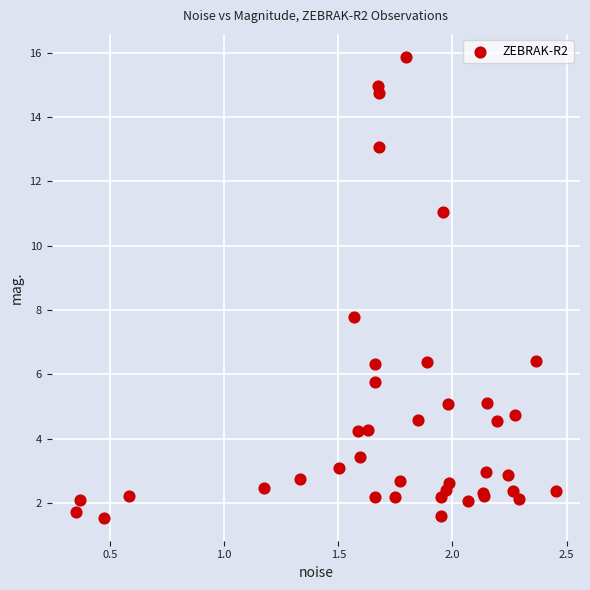

What Y value in the scatter plot is closest to 8?

7.8